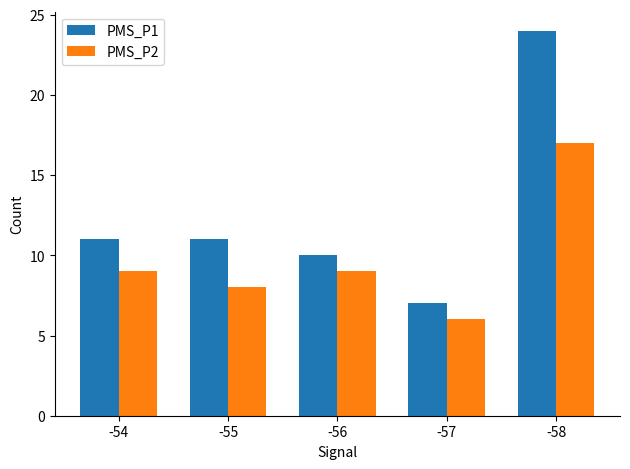

Rank the series by their maximum value, from lowest to highest.

PMS_P2, PMS_P1